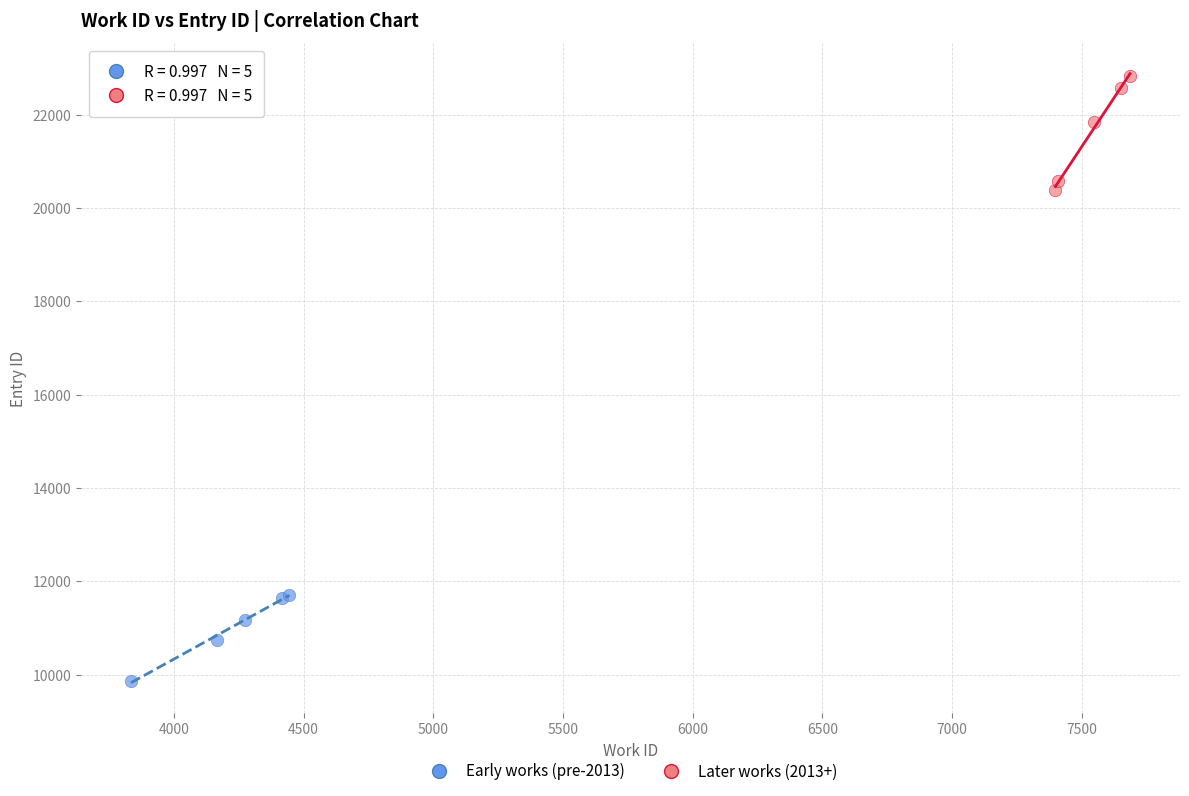

Which series has the widest spread of Y values?

Later works (2013+)